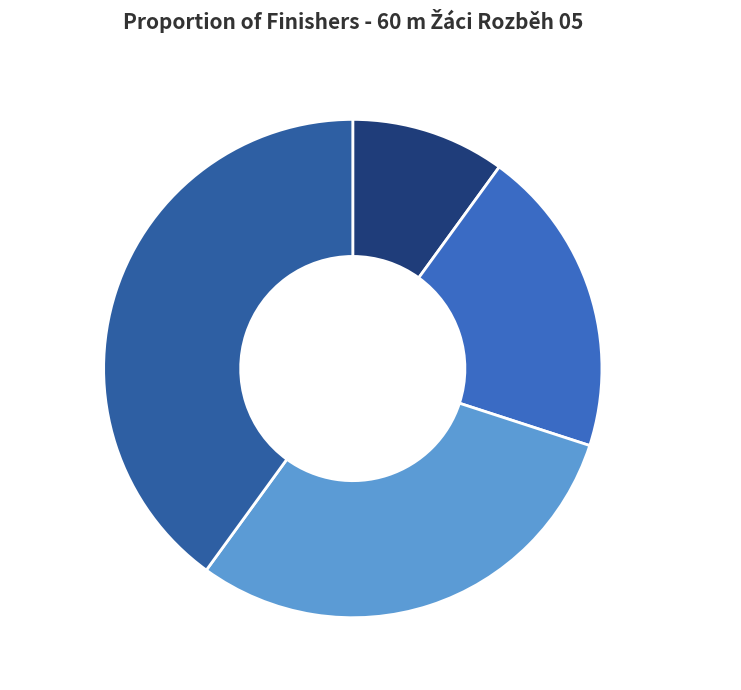

Is there a majority slice in this chart?

No